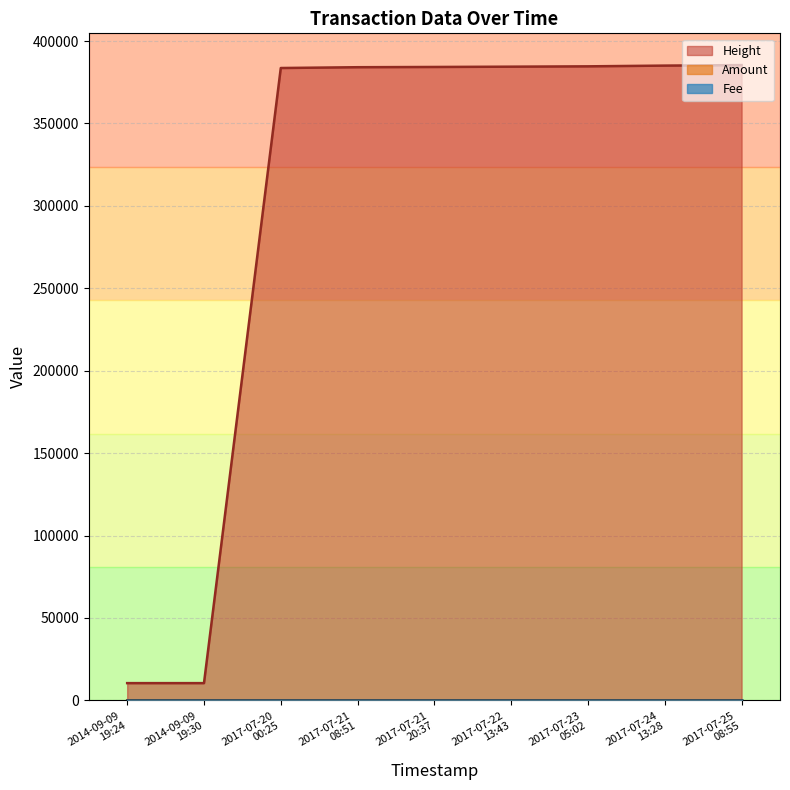

What is the total value across all series at 2017-07-21 08:51:32?

384463